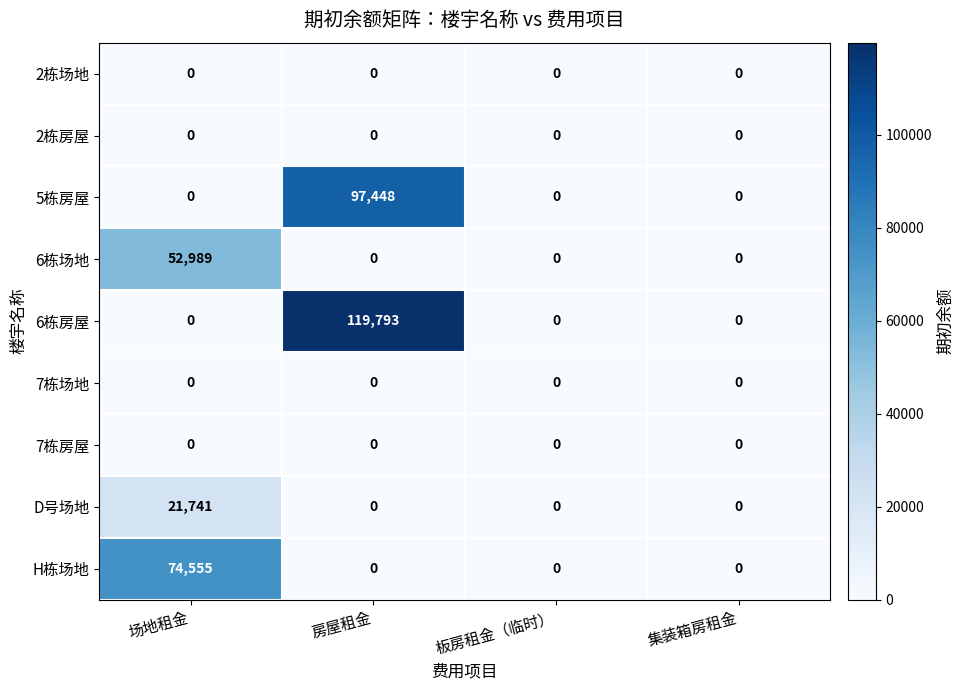

What is the average value of the 6栋房屋 series?

29948